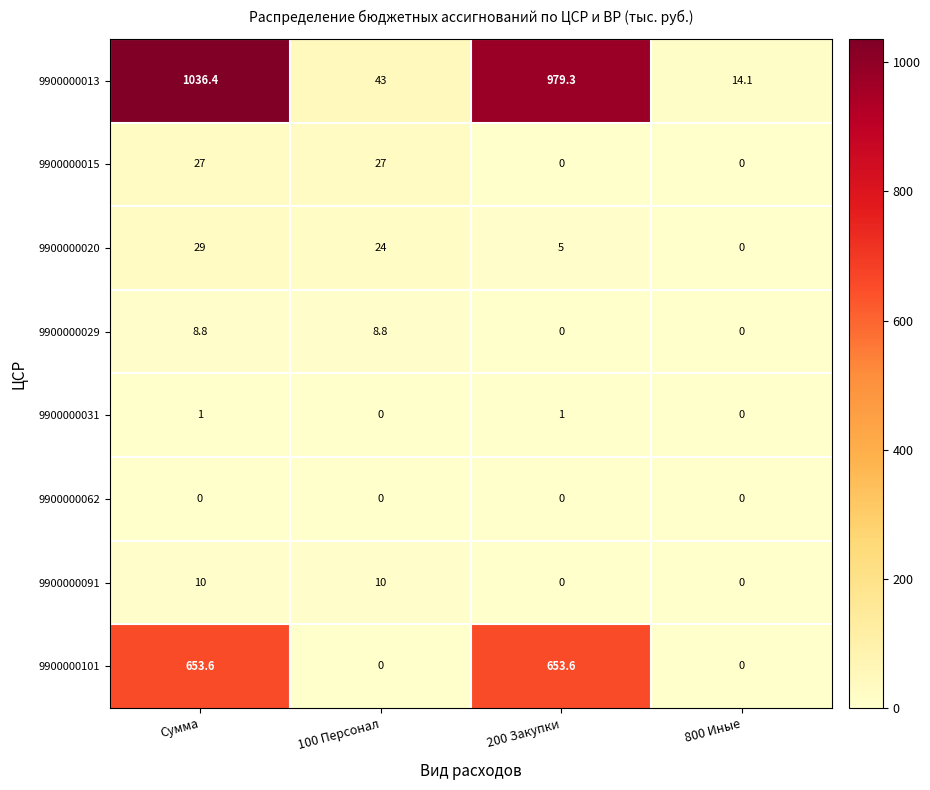

At how many categories does at least one series exceed 554?

2